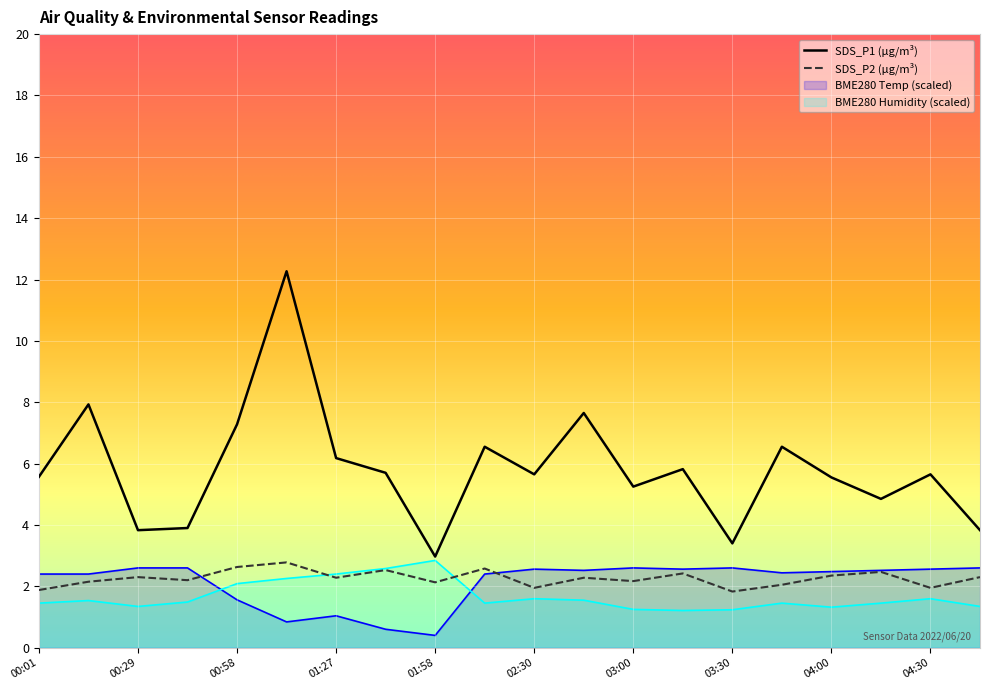

What is the value of the SDS_P1 point at the 20th from the left?

3.8